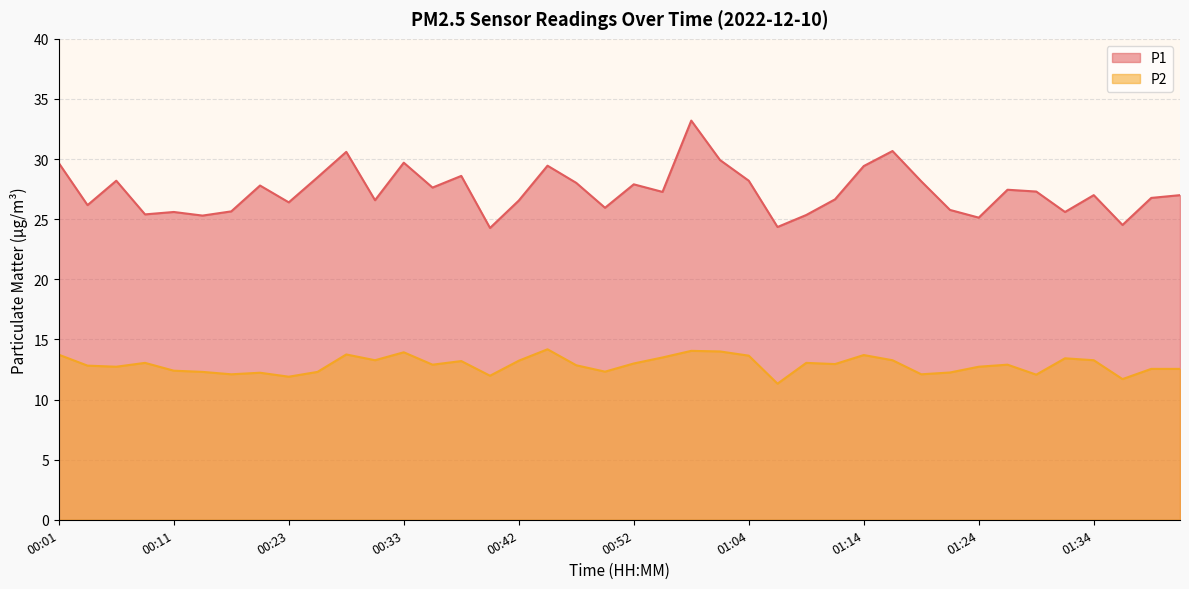

Which series has the largest total across all categories?

P1